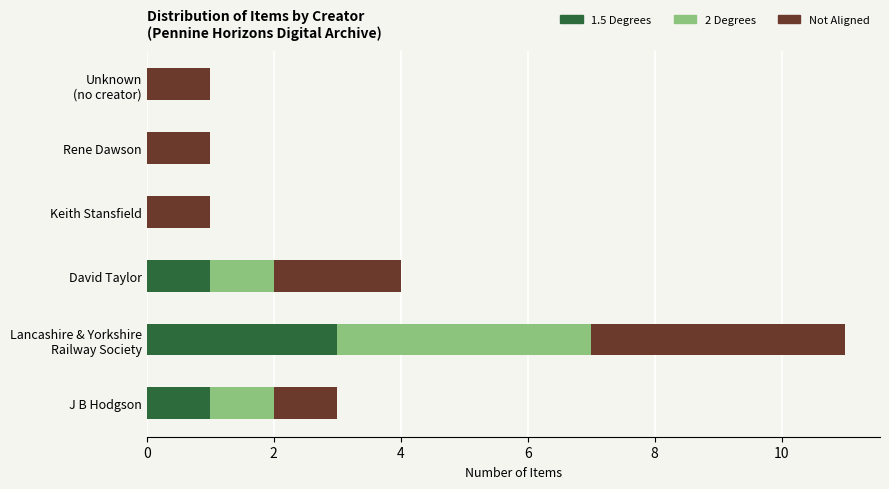

The value of 1.5 Degrees at Keith Stansfield is 1. True or false?

False